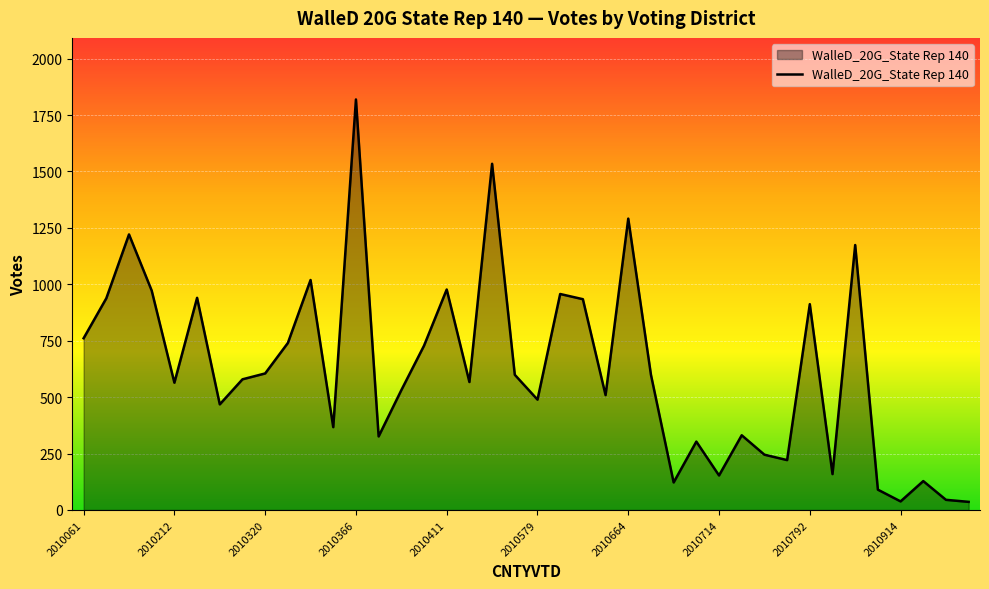

What is the sum of all values?

24991